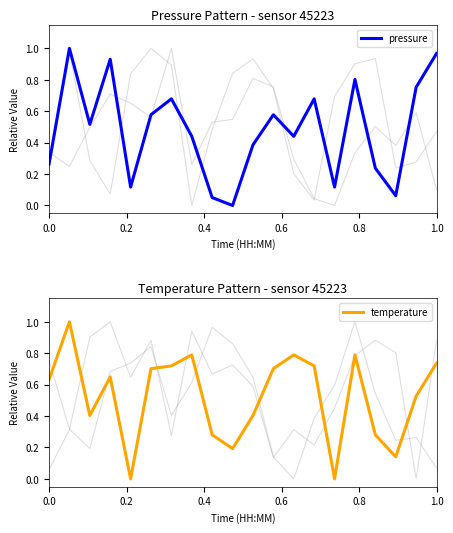

The value of temperature at 1.0 is 1.1. True or false?

False